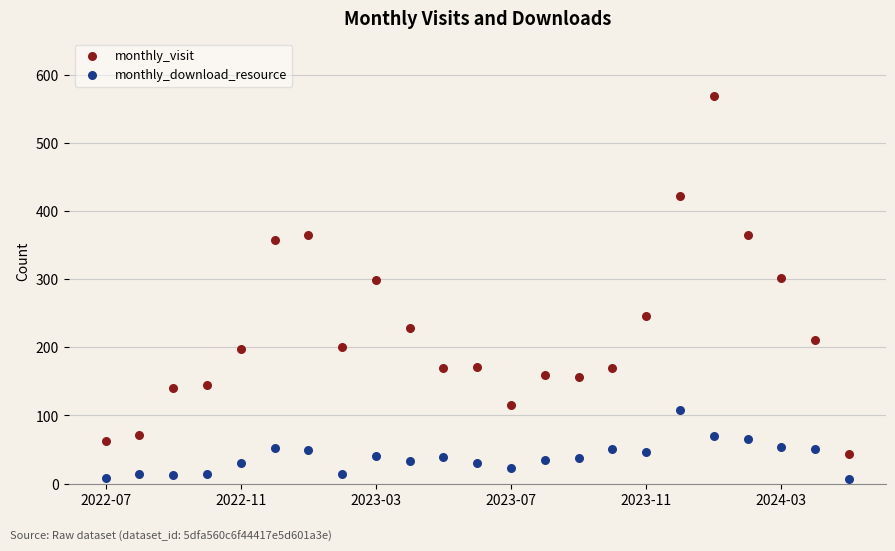

Which series reaches the minimum Y coordinate?

monthly_download_resource